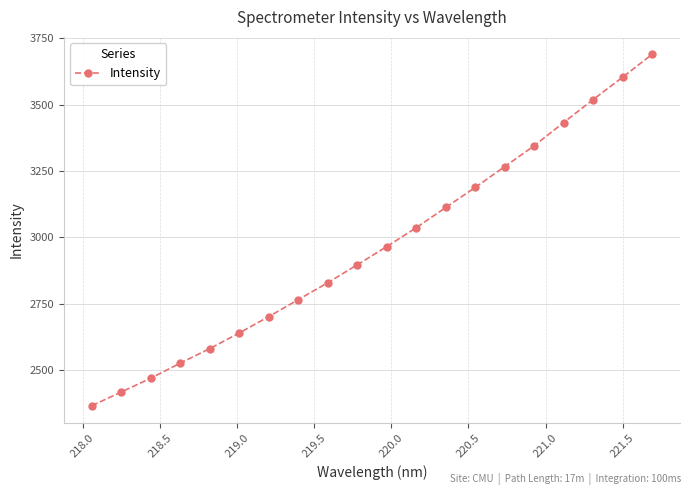

What is the value of the 4th point from the left?

2526.9